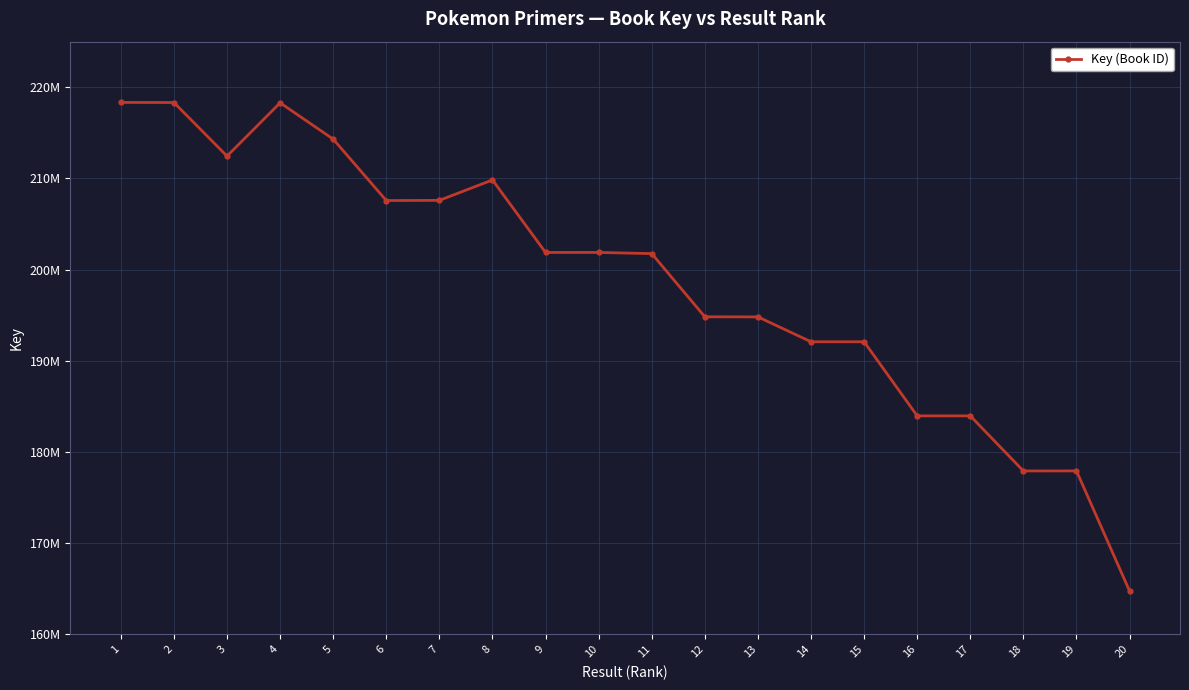

What is the value of the 4th point from the left?

218290145